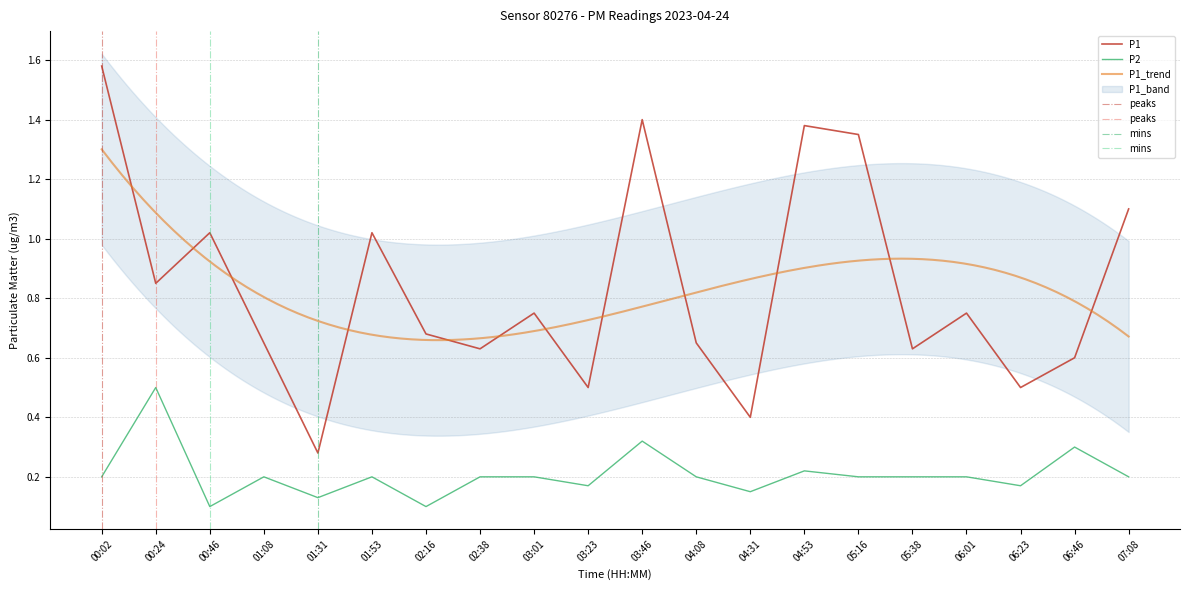

Rank the series at 02:16 from highest to lowest value.

P1, P2